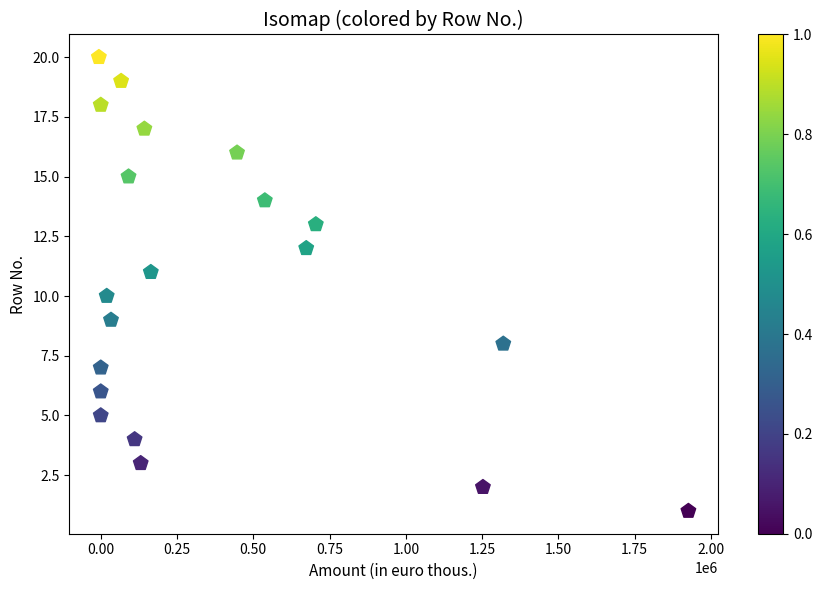

What is the range of X values (max minus min)?

1932342